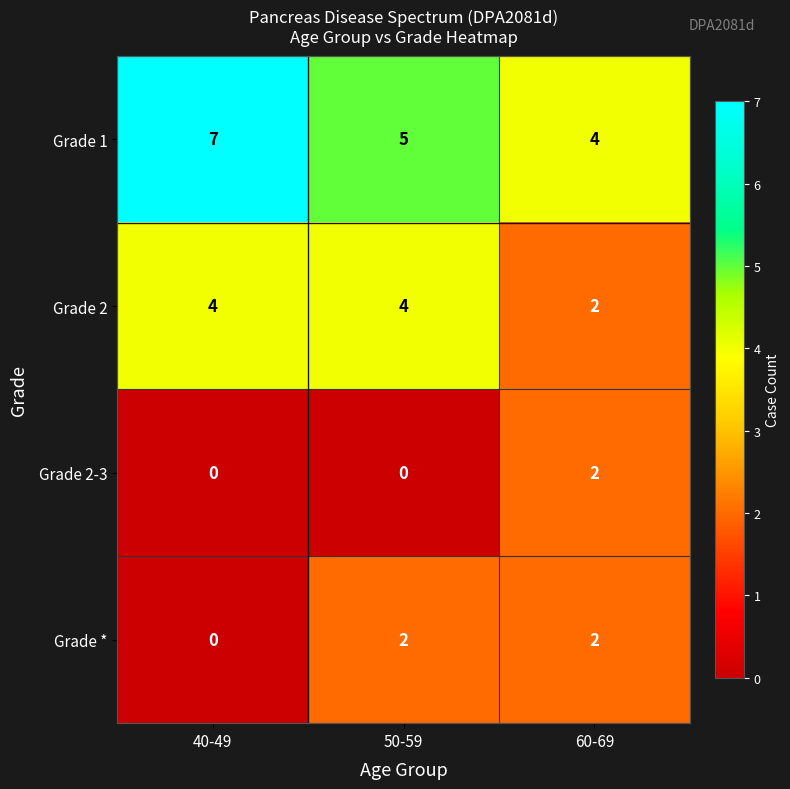

Count the number of data series in this chart.

4